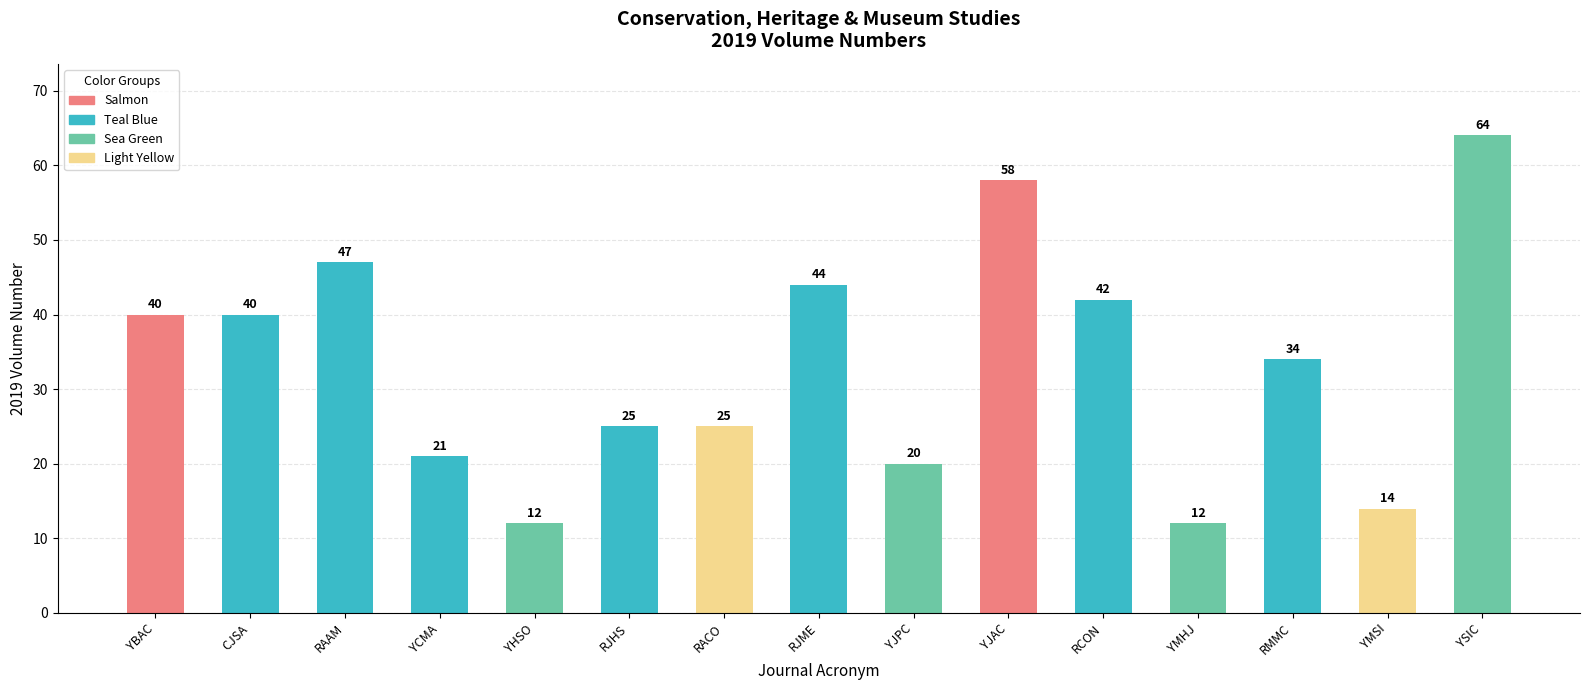

Is it true that the value at RAAM is 70?

False